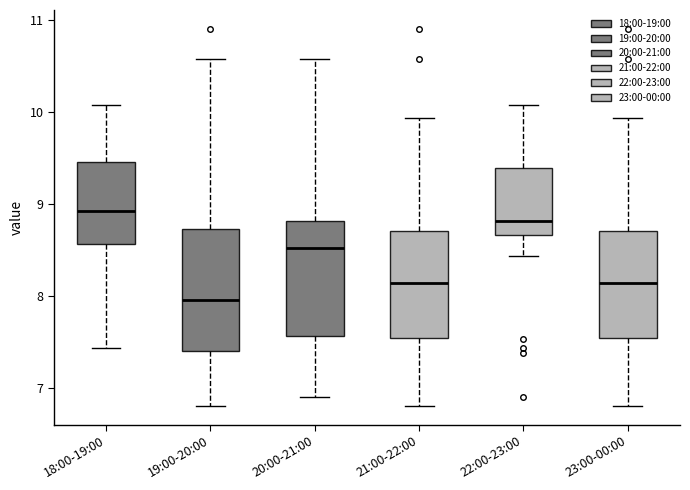

Reading left to right, read every box against the y-axis: the position of its median line, the range the box covers, and the ends of its whiskers. The values are not printed on the chart, so give them approximately, as read against the axis.

18:00-19:00: median 8.9, box 8.6 to 9.4, whiskers 7.4 to 10.1
19:00-20:00: median 8.0, box 7.4 to 8.7, whiskers 6.8 to 10.6
20:00-21:00: median 8.5, box 7.6 to 8.8, whiskers 6.9 to 10.6
21:00-22:00: median 8.1, box 7.5 to 8.7, whiskers 6.8 to 9.9
22:00-23:00: median 8.8, box 8.7 to 9.4, whiskers 8.4 to 10.1
23:00-00:00: median 8.1, box 7.5 to 8.7, whiskers 6.8 to 9.9